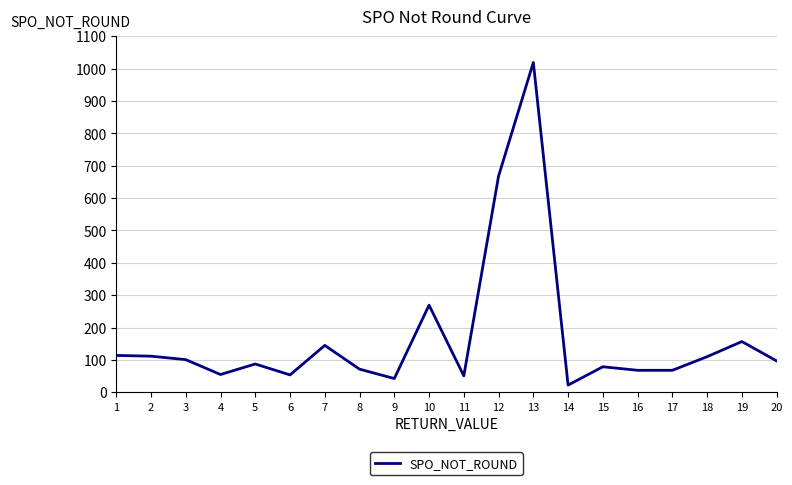

What is the difference between the maximum and minimum values?

996.7